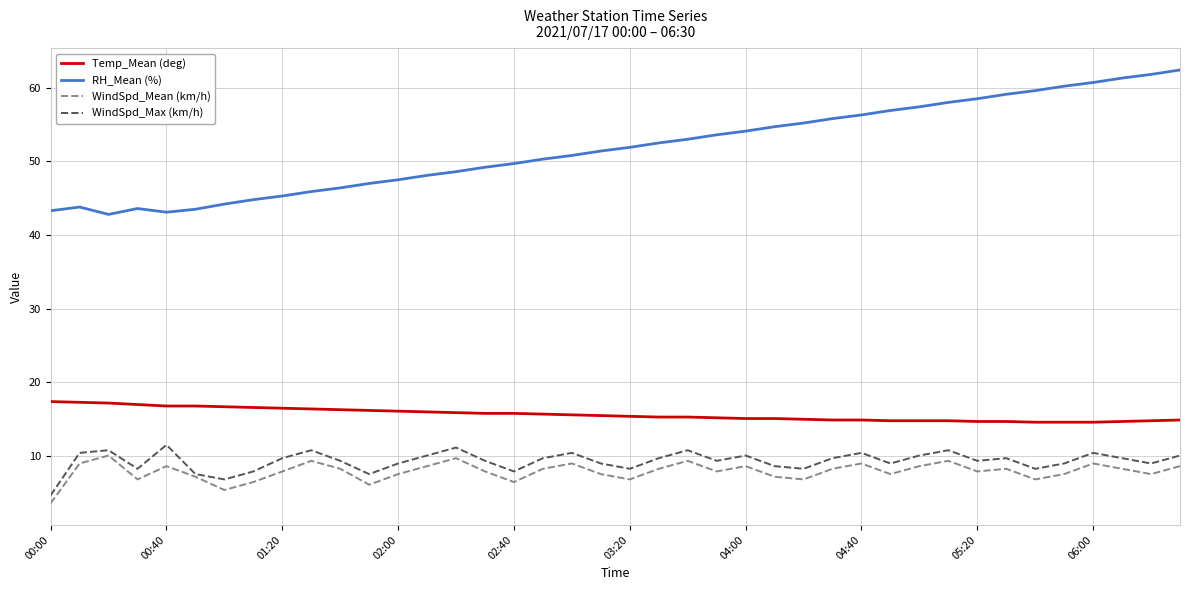

What is the maximum value shown in the chart?

62.4